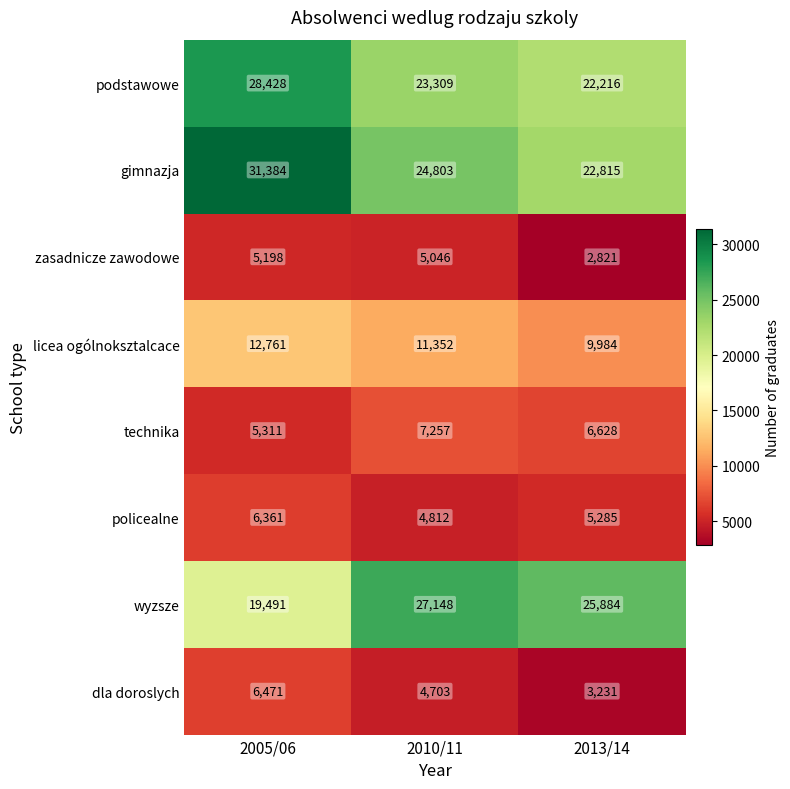

How many podstawowe values are between 22216 and 28428?

3